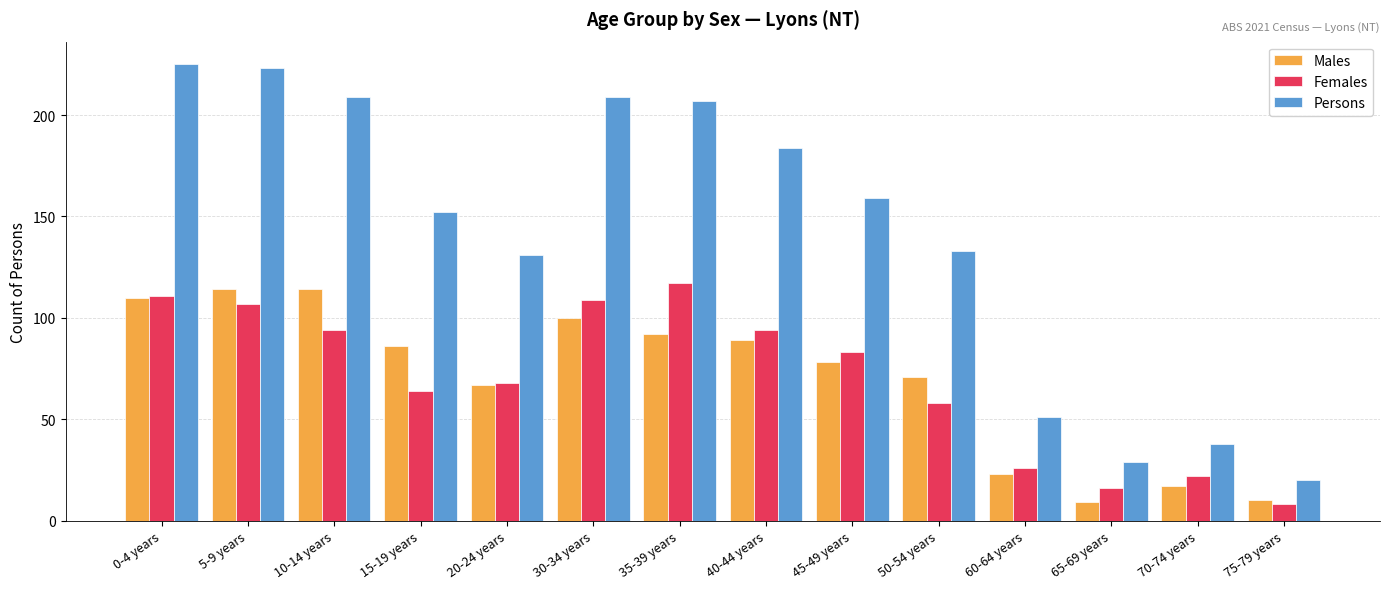

Does the chart contain stacked bars?

No